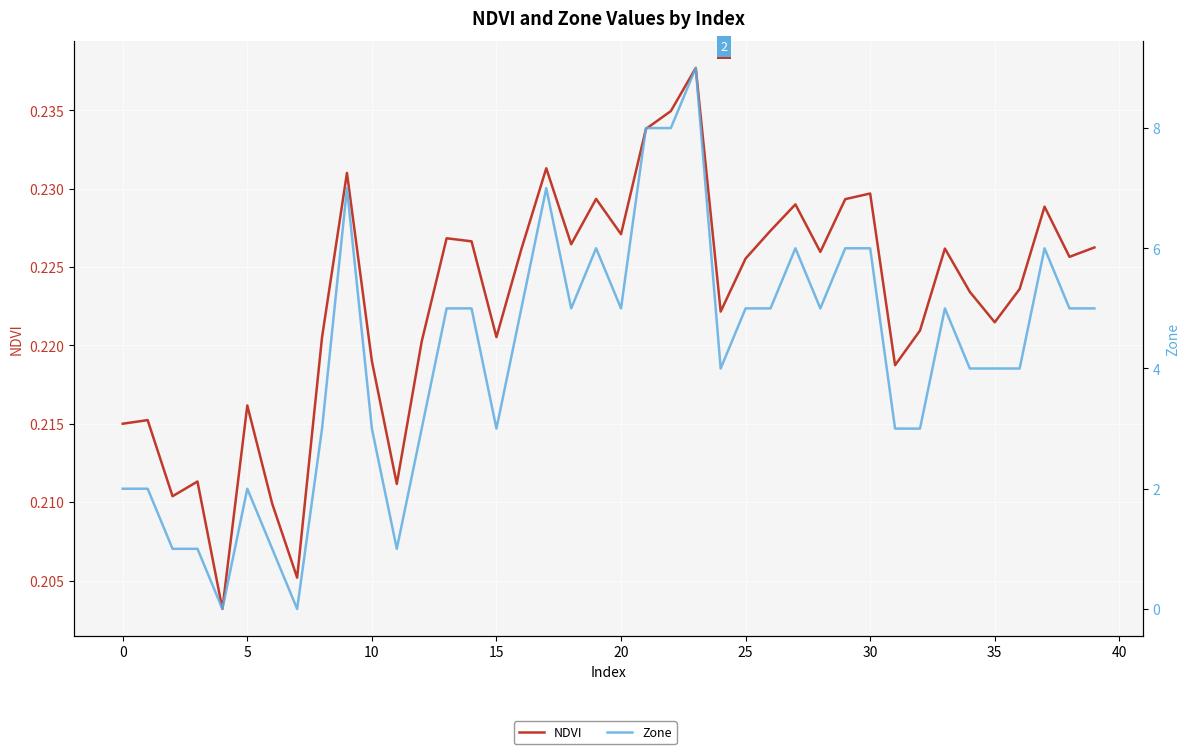

Is this an area chart (filled region under the line)?

No